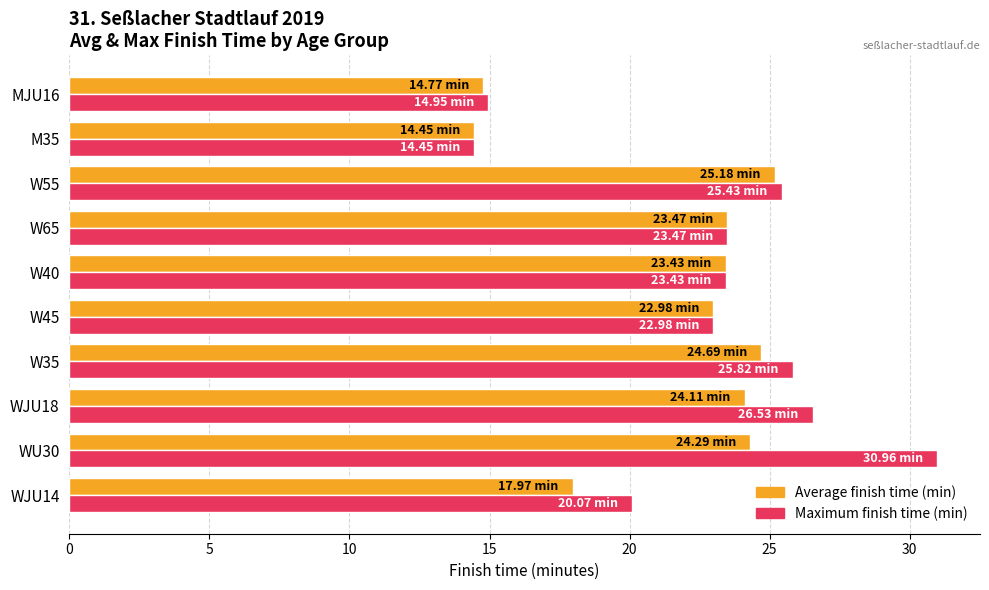

Which series has the widest spread of values?

Maximum finish time (min)